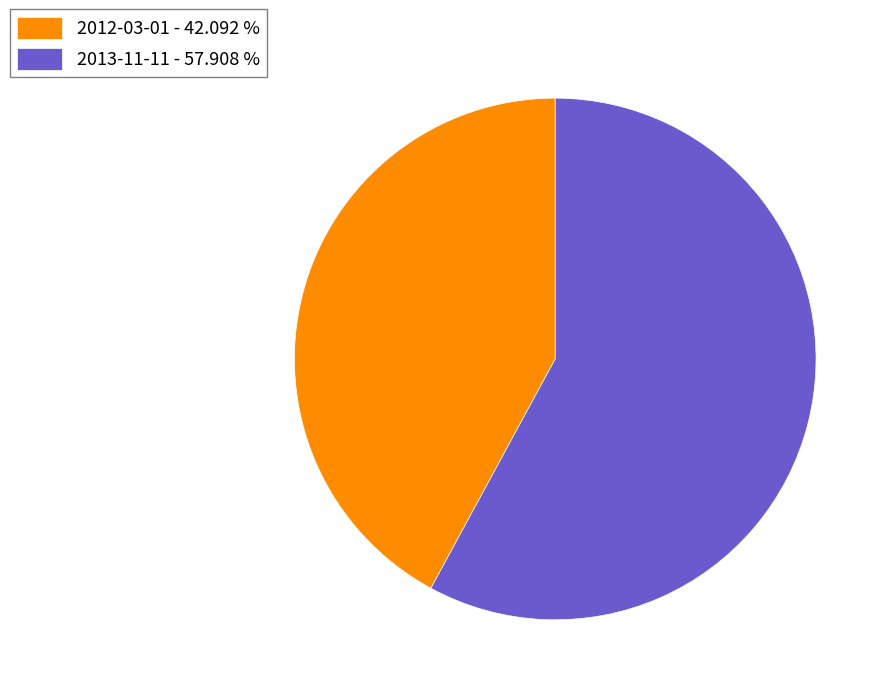

Does 2012-03-01 account for over 50% of the chart?

No